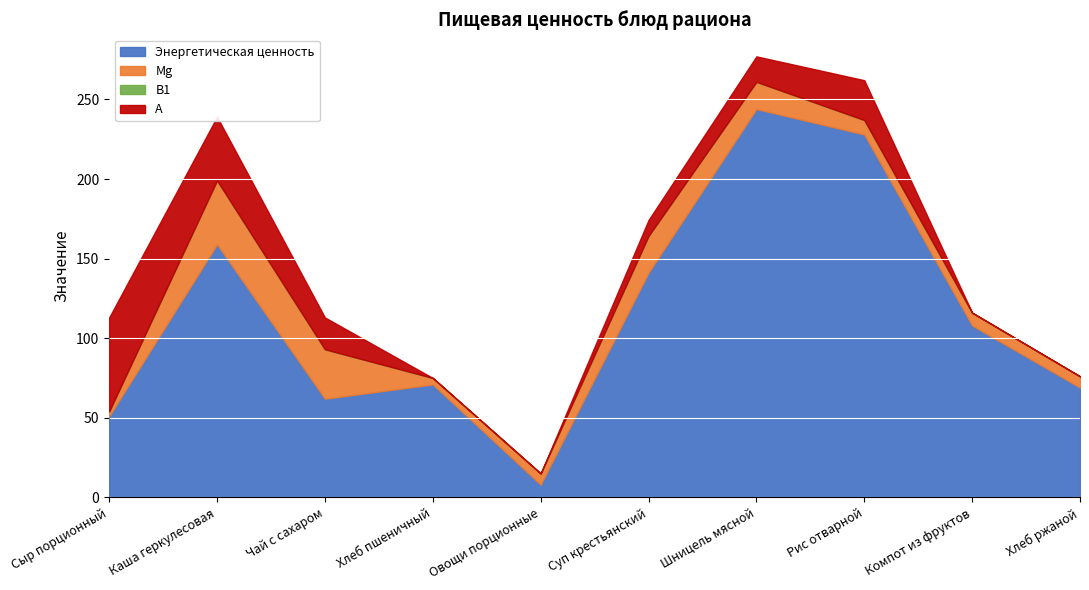

Where is the first local minimum for Энергетическая ценность?

Чай с сахаром